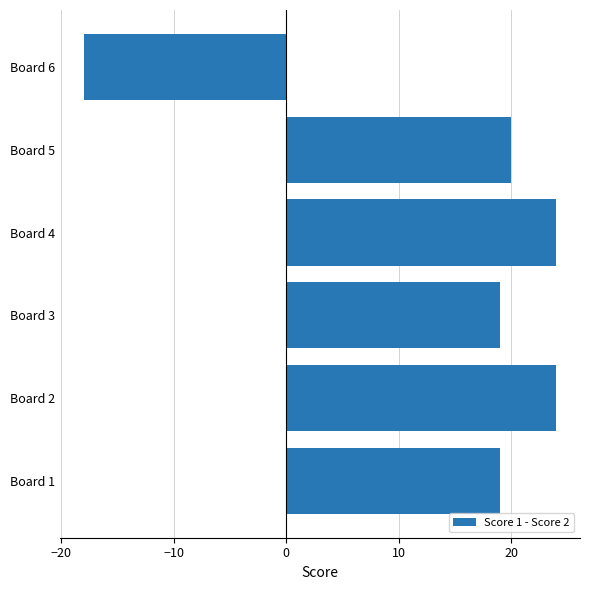

What is the change in value from Board 2 to Board 6?

-42